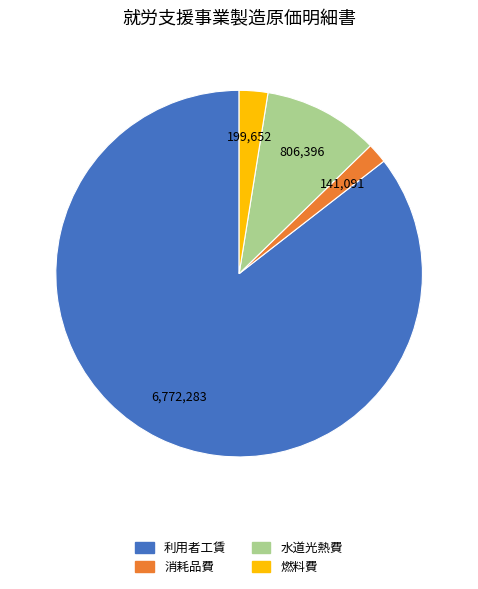

What is the smallest slice in the pie chart?

消耗品費